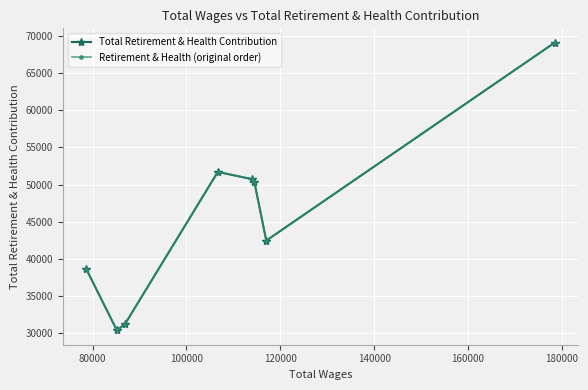

How many lines are shown in the chart?

2